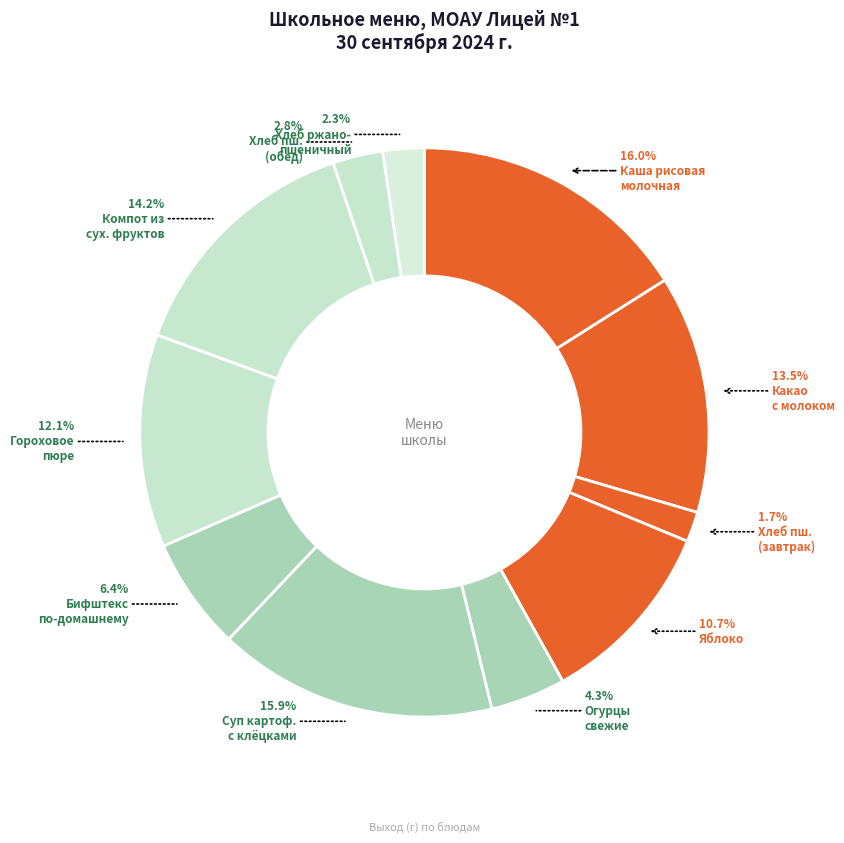

Is there any slice that represents more than half of the pie?

No